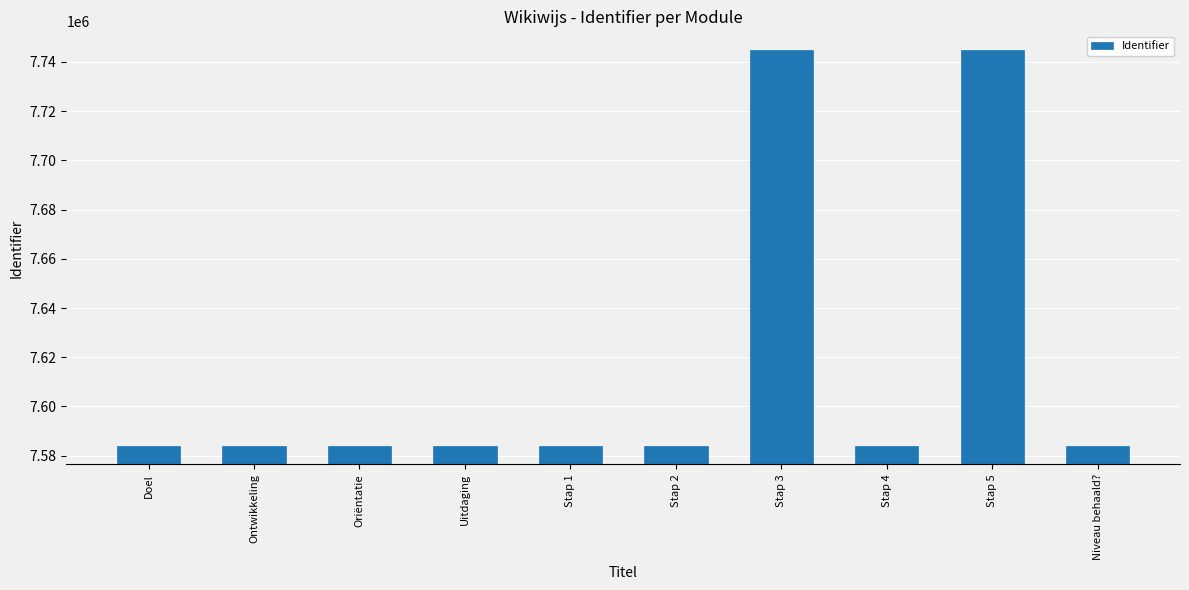

What is the value of the 3rd bar from the left?

7583989